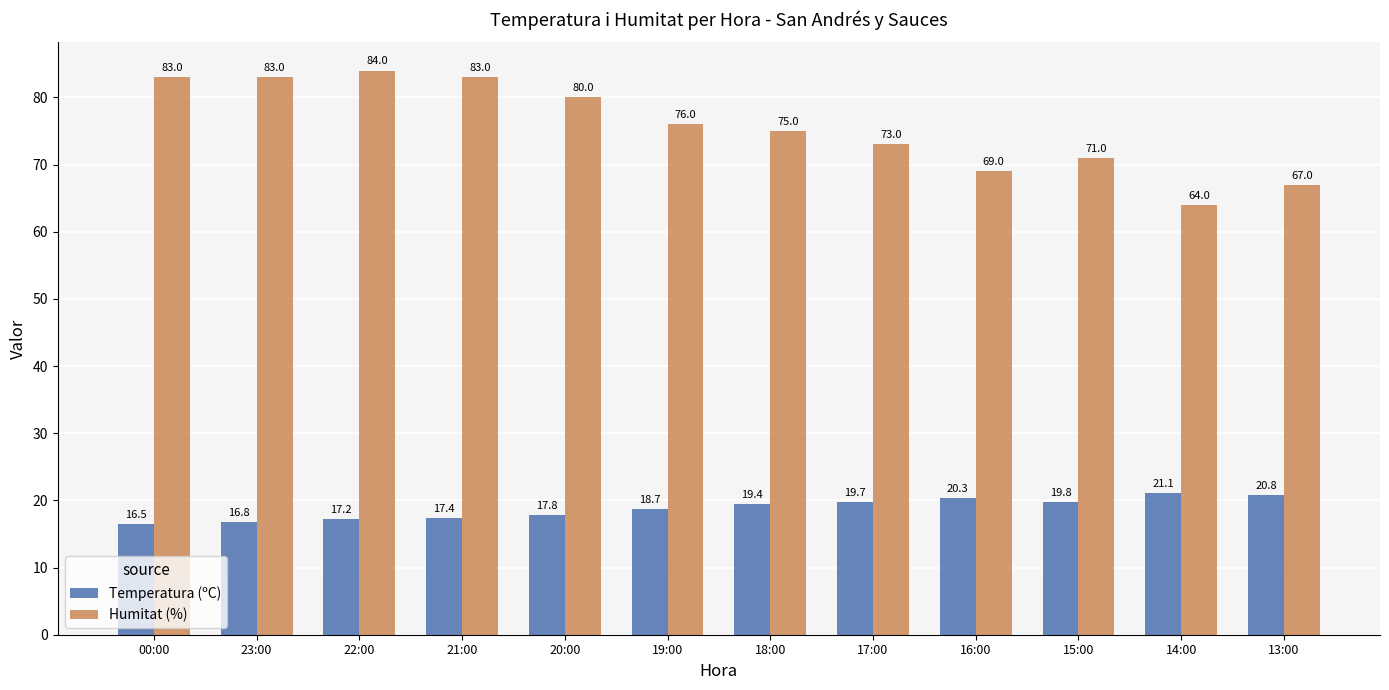

What is the difference between the second highest and second lowest values in the Temperatura (ºC) series?

4.0